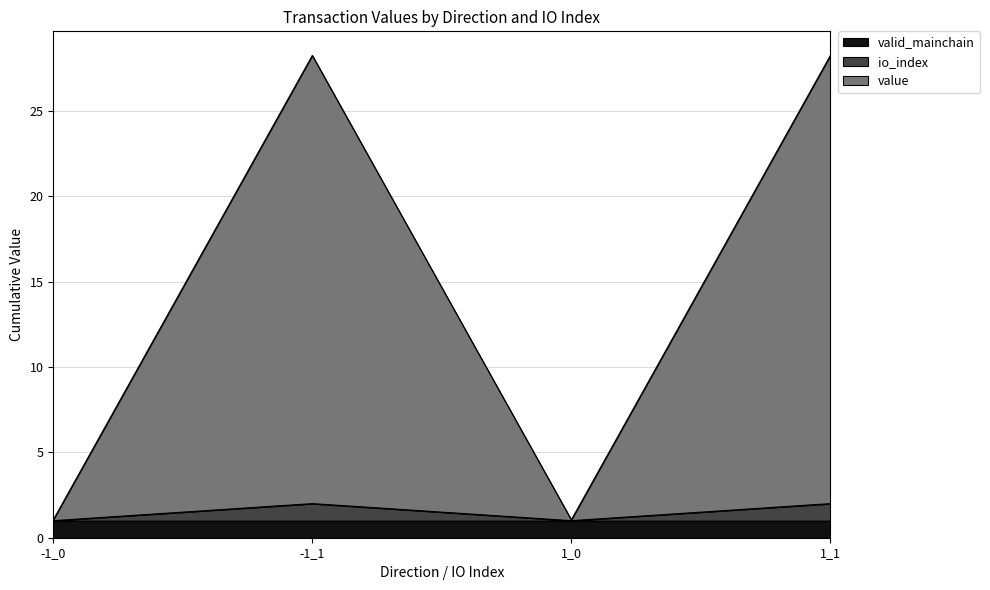

At which category is the sum across all series the highest?

-1_1